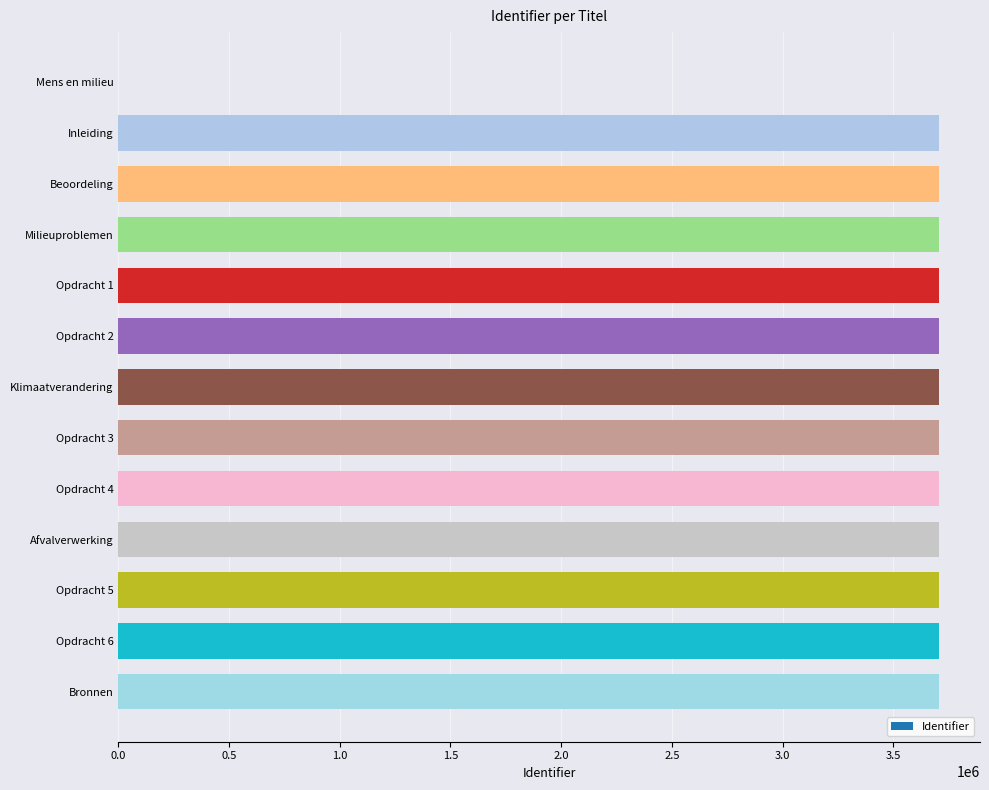

What is the greatest value displayed?

3705522